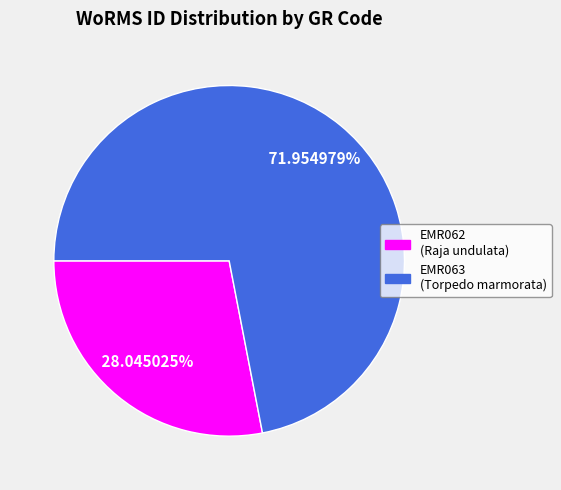

To the nearest percent, what portion does EMR062 represent?

28%